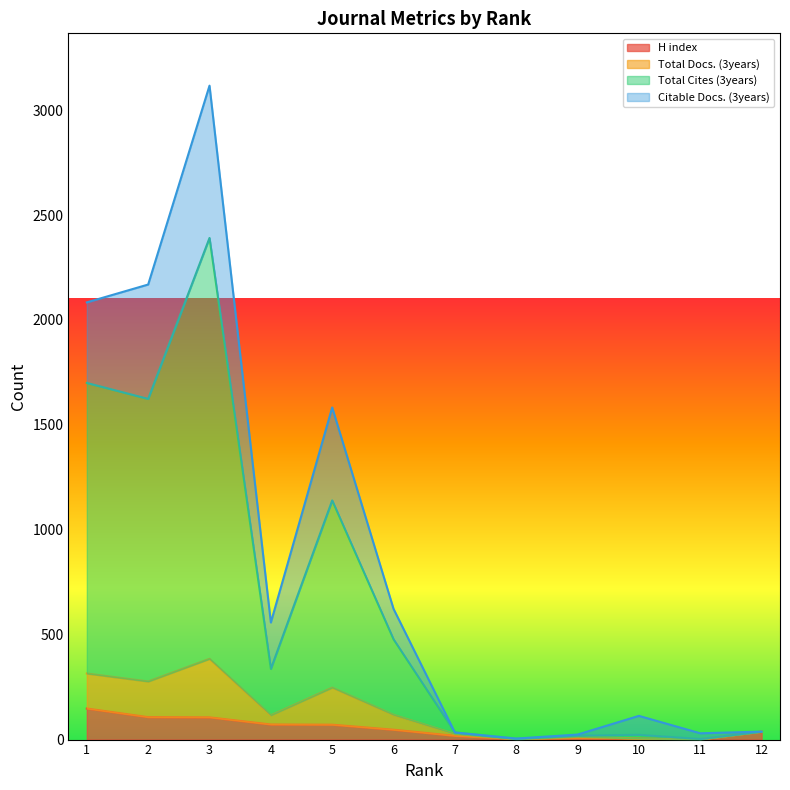

At which category is the sum across all series the highest?

3